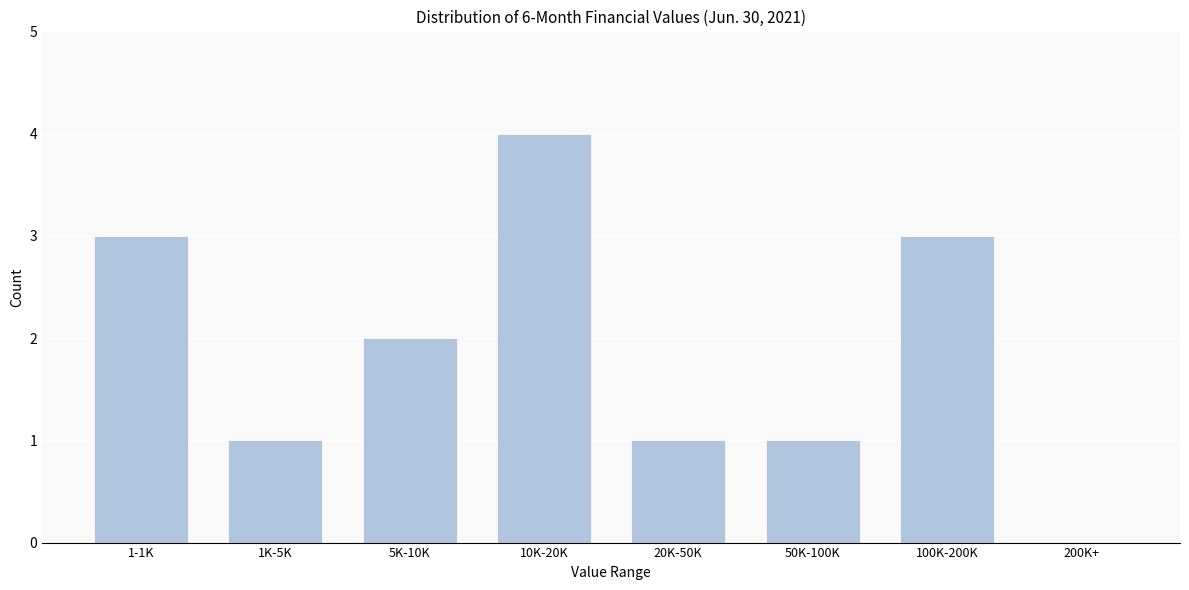

Reading right to left, extract all data points from this chart.

200K+=0	100K-200K=3	50K-100K=1	20K-50K=1	10K-20K=4	5K-10K=2	1K-5K=1	1-1K=3